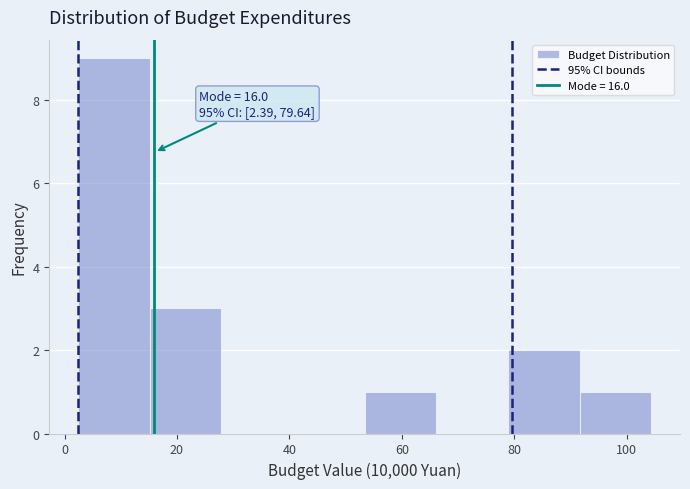

Over which range of the x-axis is the bar tallest?

2 to 16